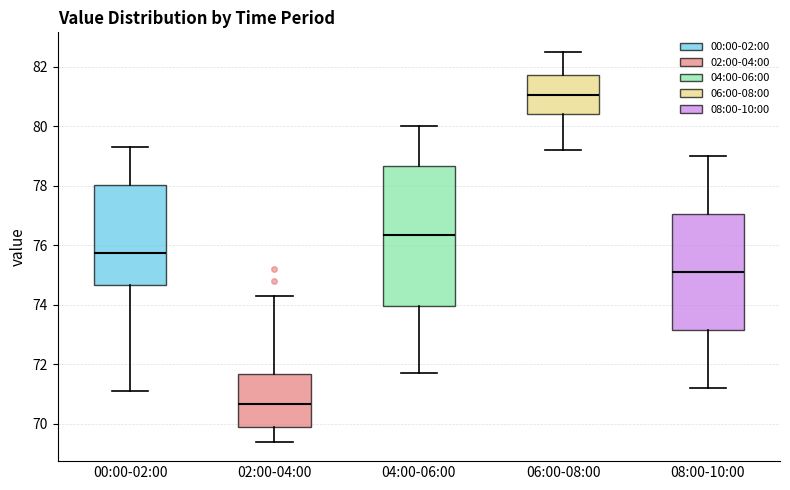

Reading left to right, transcribe this box plot: for each box, give where its median line is, the range the box spans, and where its two whiskers end, as read against the y-axis. The values are not printed on the chart, so give them approximately, as read against the axis.

00:00-02:00: median 75.8, box 74.6 to 78.0, whiskers 71.2 to 79.4
02:00-04:00: median 70.6, box 70.0 to 71.6, whiskers 69.4 to 74.4
04:00-06:00: median 76.4, box 74.0 to 78.6, whiskers 71.8 to 80.0
06:00-08:00: median 81.0, box 80.4 to 81.8, whiskers 79.2 to 82.6
08:00-10:00: median 75.2, box 73.2 to 77.0, whiskers 71.2 to 79.0